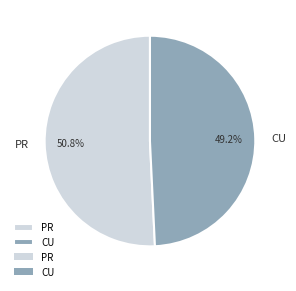

What is the smallest slice in the pie chart?

CU